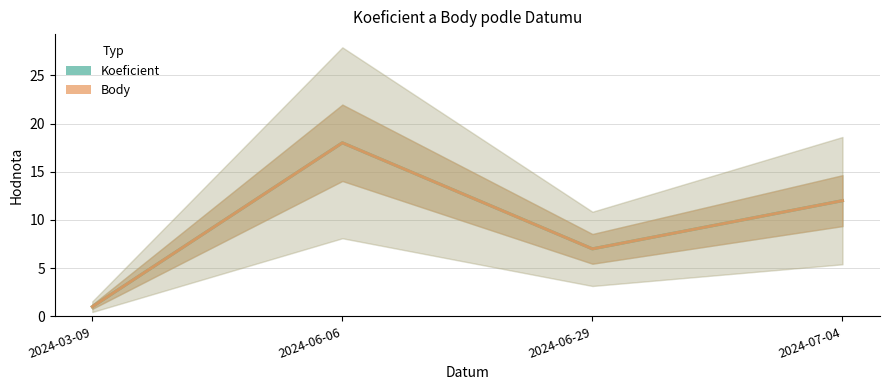

At how many categories does at least one series exceed 12?

1